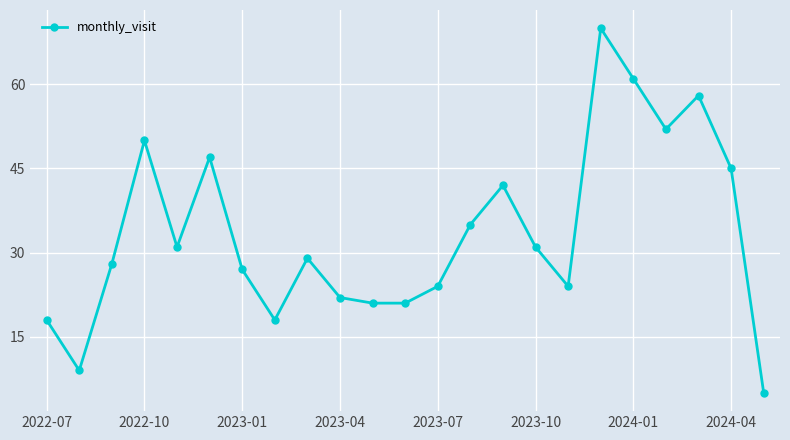

What is the difference between the second highest and minimum values?

56